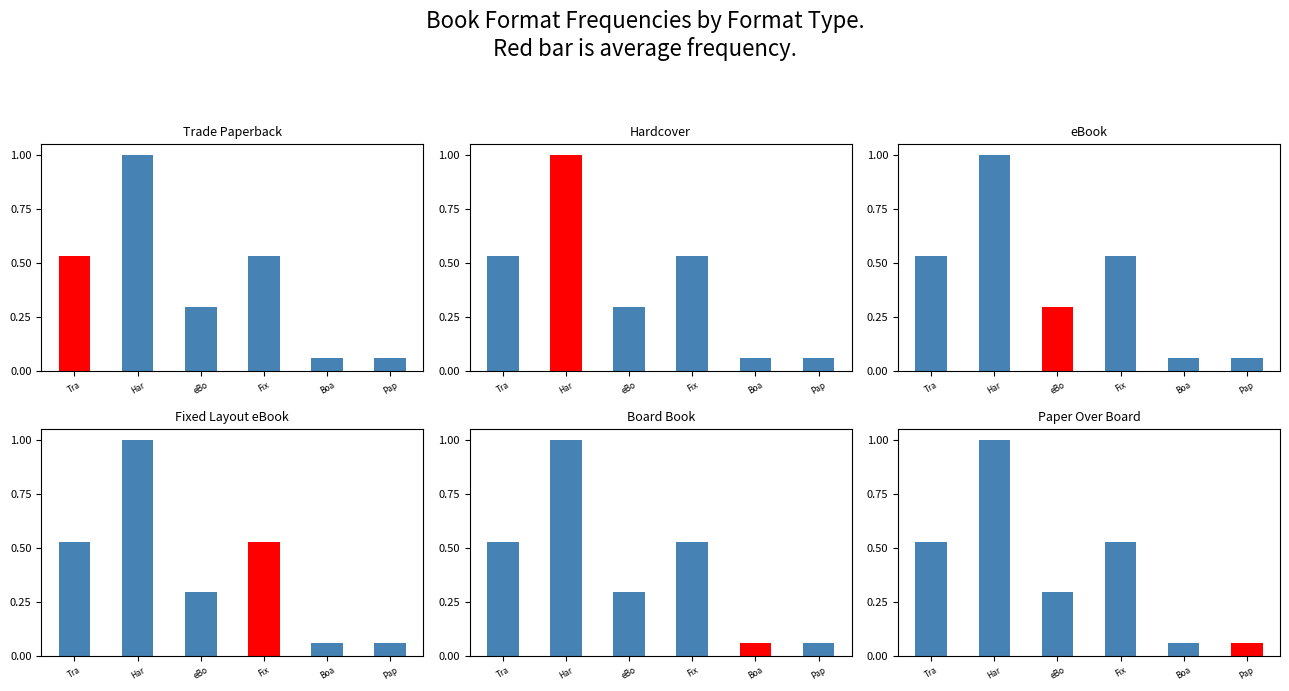

The value at eBo is 0.3. True or false?

True